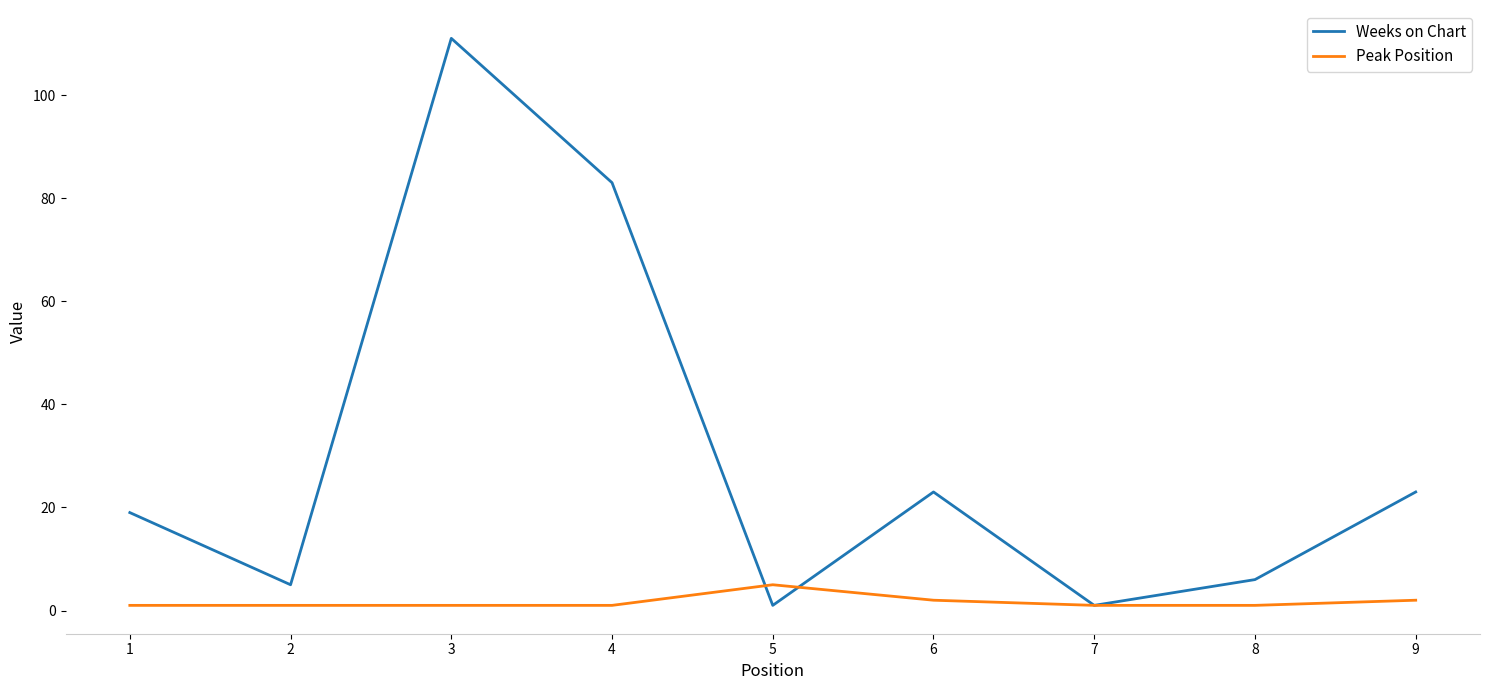

What is the difference between the Weeks on Chart values at 3 and 5?

110